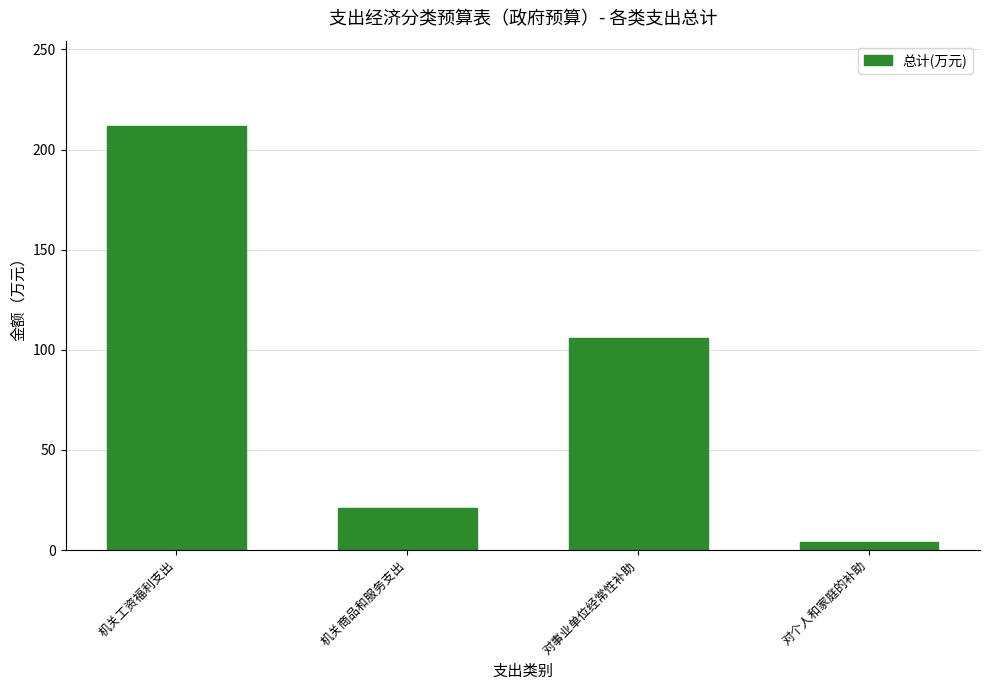

What is the label of the 3rd bar from the right?

机关商品和服务支出